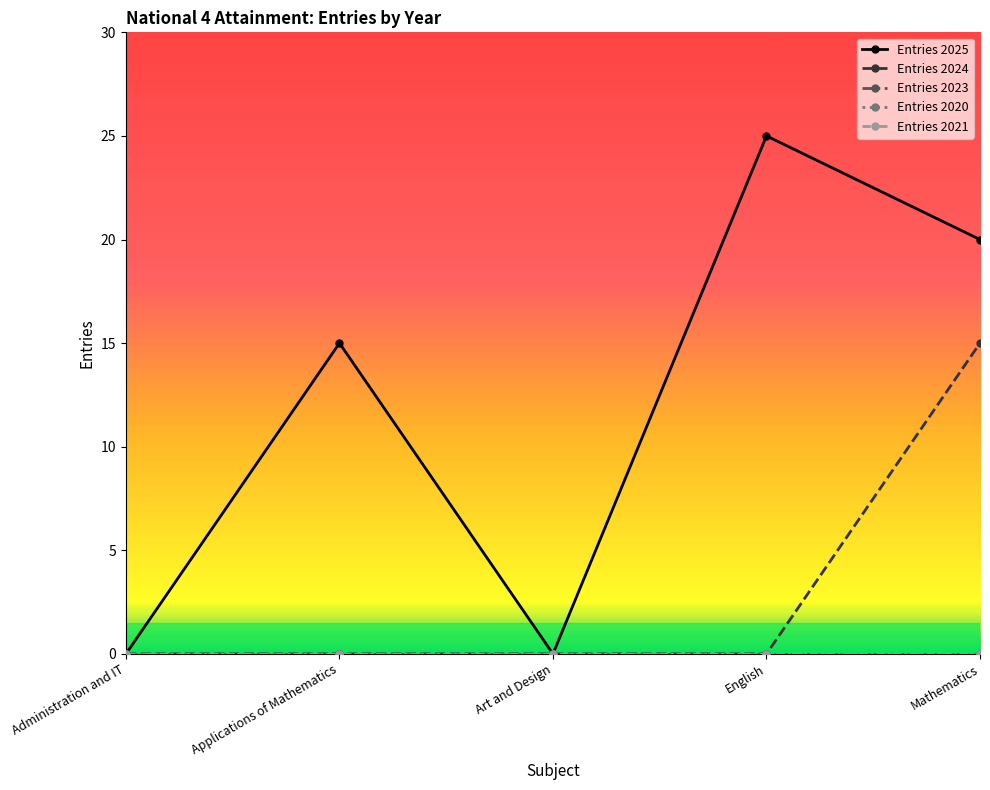

Does the chart have visible grid lines?

No